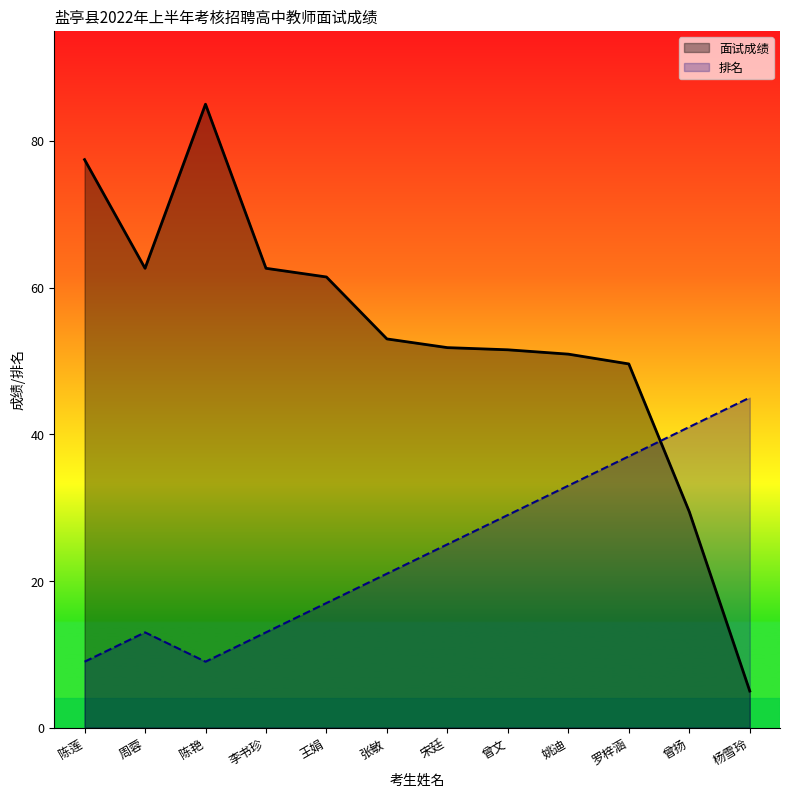

Which series ends up on top after the final intersection of 排名 and 面试成绩?

排名